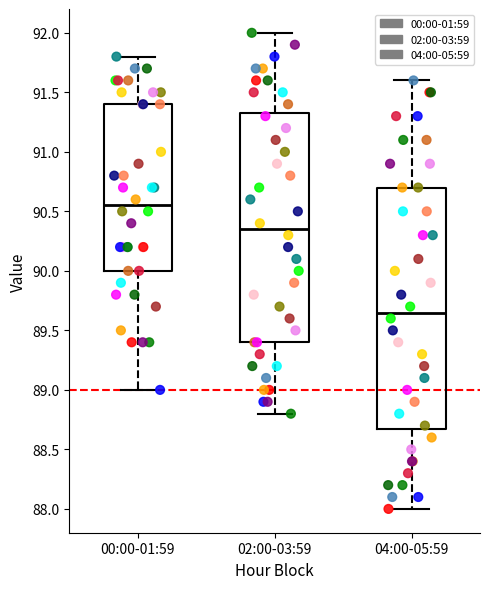

Comparing the boxes themselves (not the whiskers), which one is the tallest?

04:00-05:59